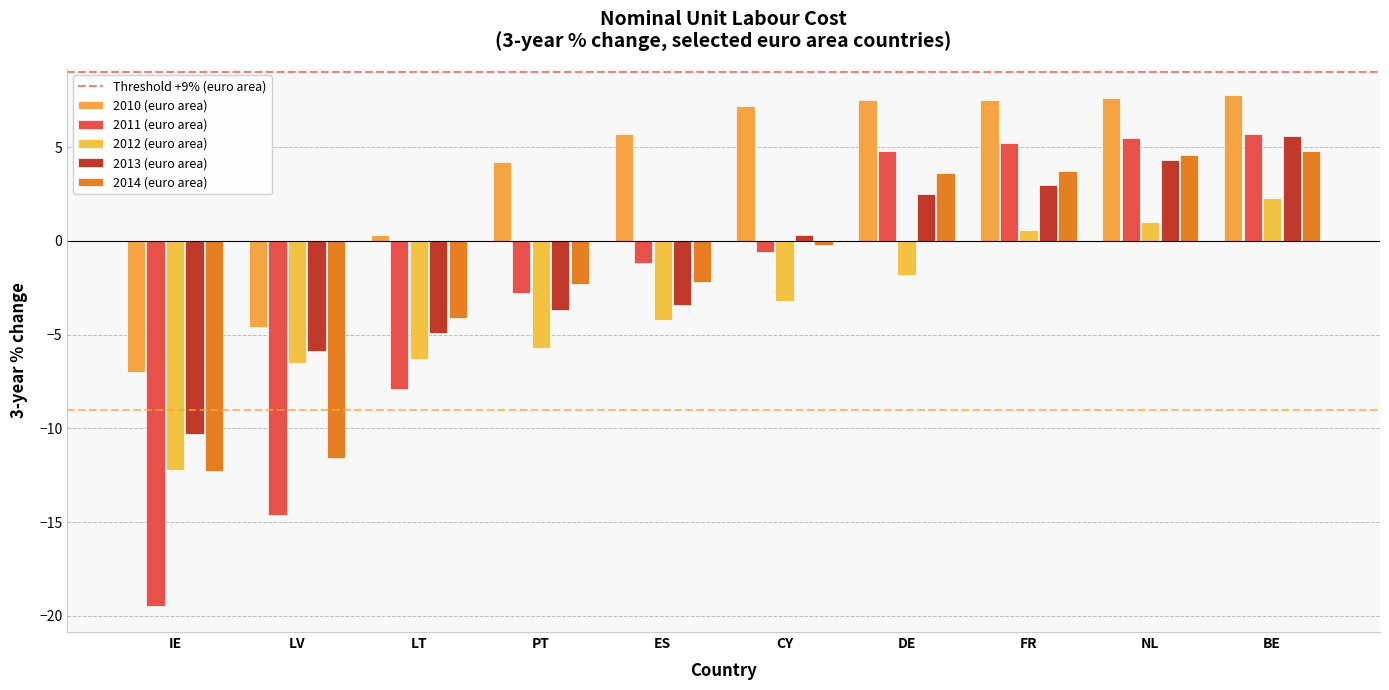

Which has a higher value, IE or NL?

NL